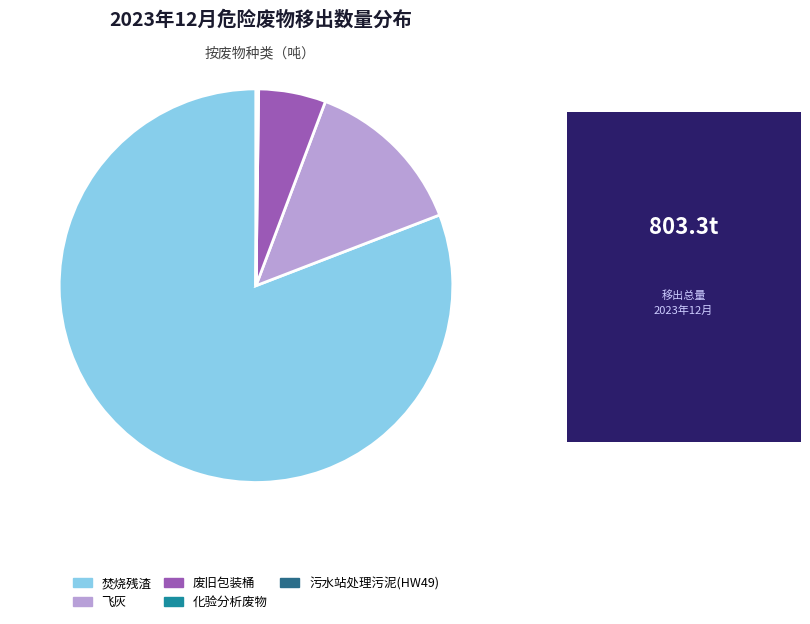

Is there any slice that represents more than half of the pie?

Yes